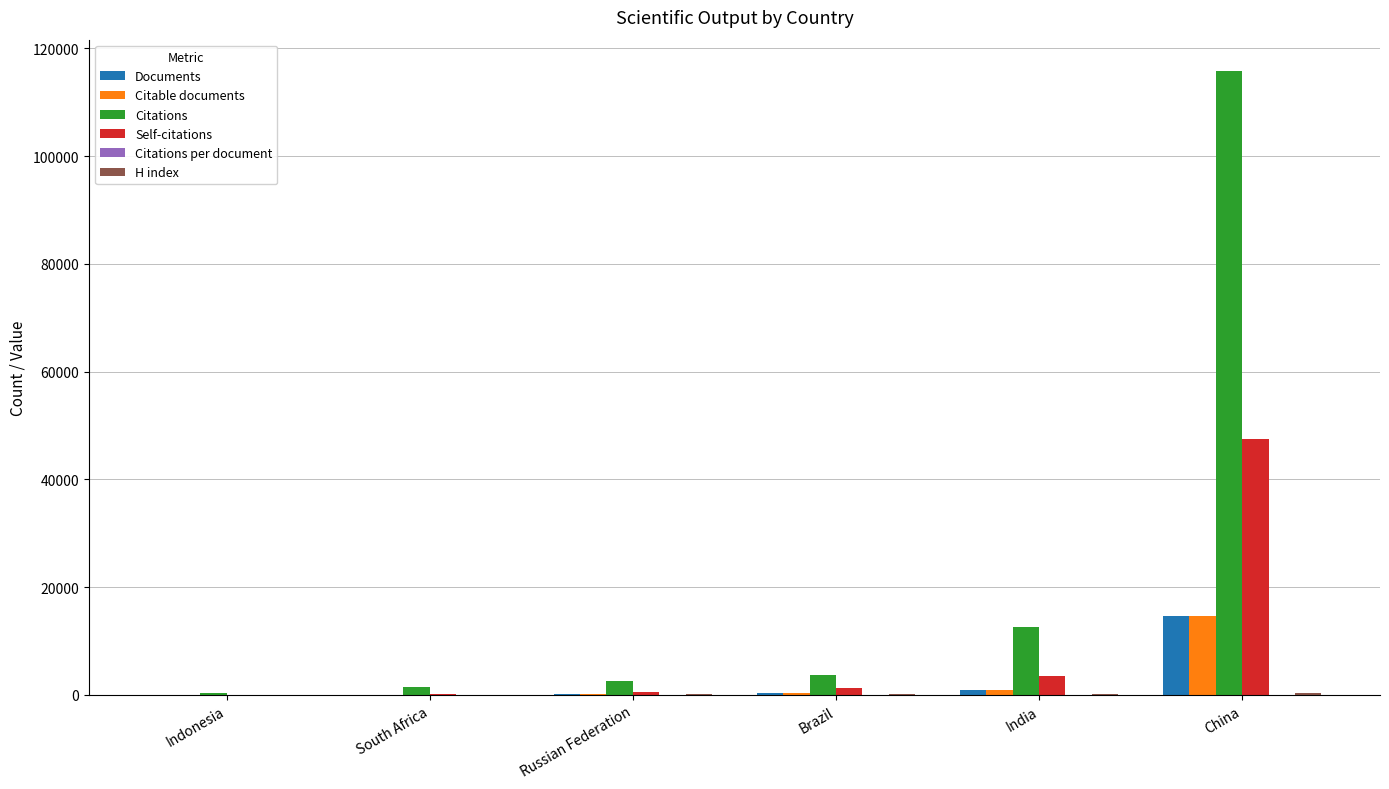

Which category has the highest value in the Citable documents series?

China